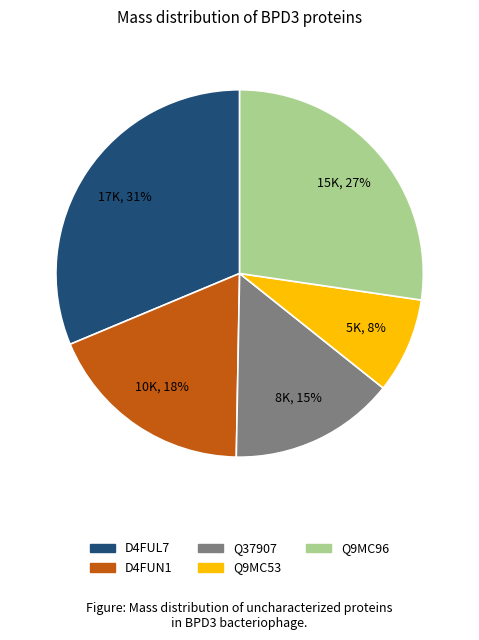

To the nearest percent, what portion does Q9MC96 represent?

27%